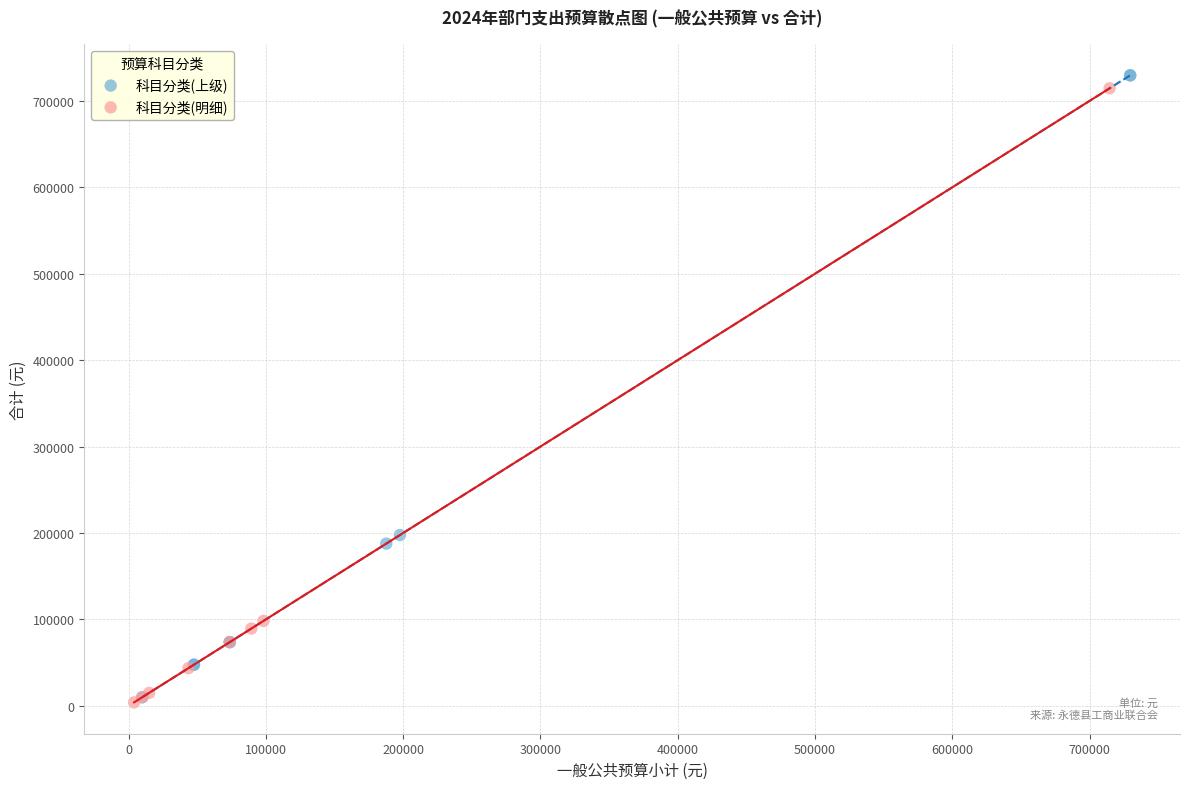

Which series reaches the maximum Y coordinate?

科目分类(上级)